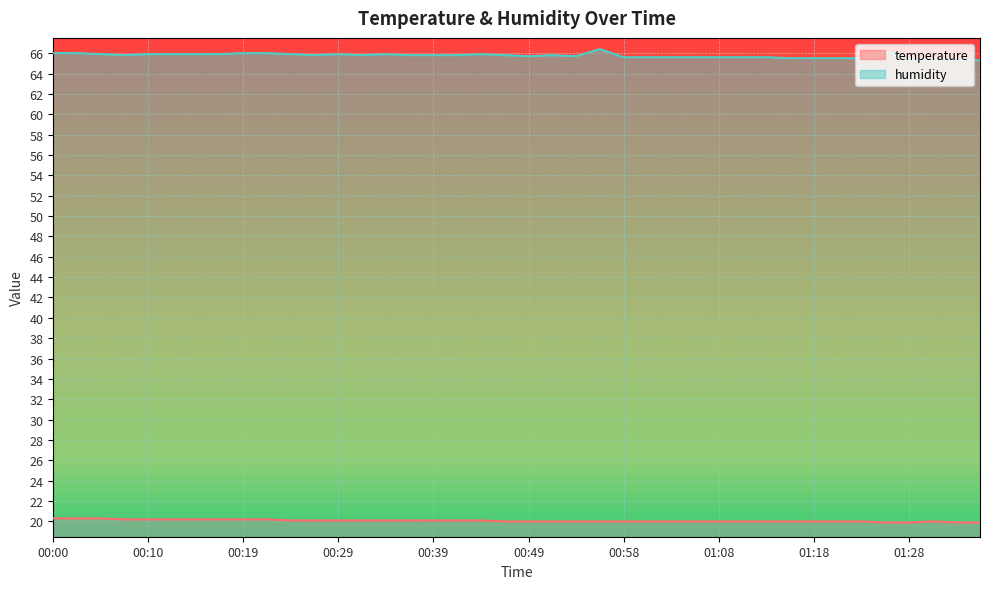

Which category has the highest value in the temperature series?

00:00